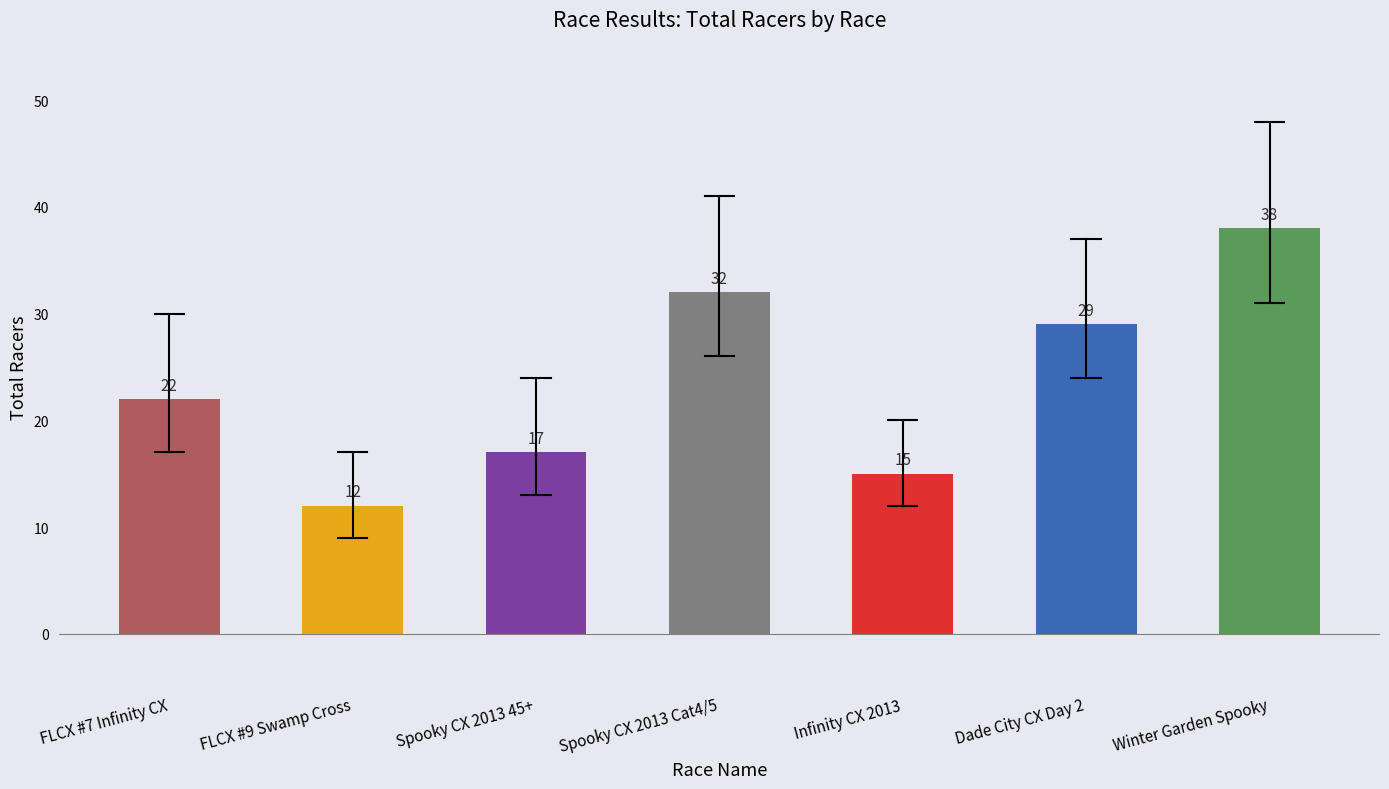

Reading right to left, what are all the values shown in this chart?

38	29	15	32	17	12	22